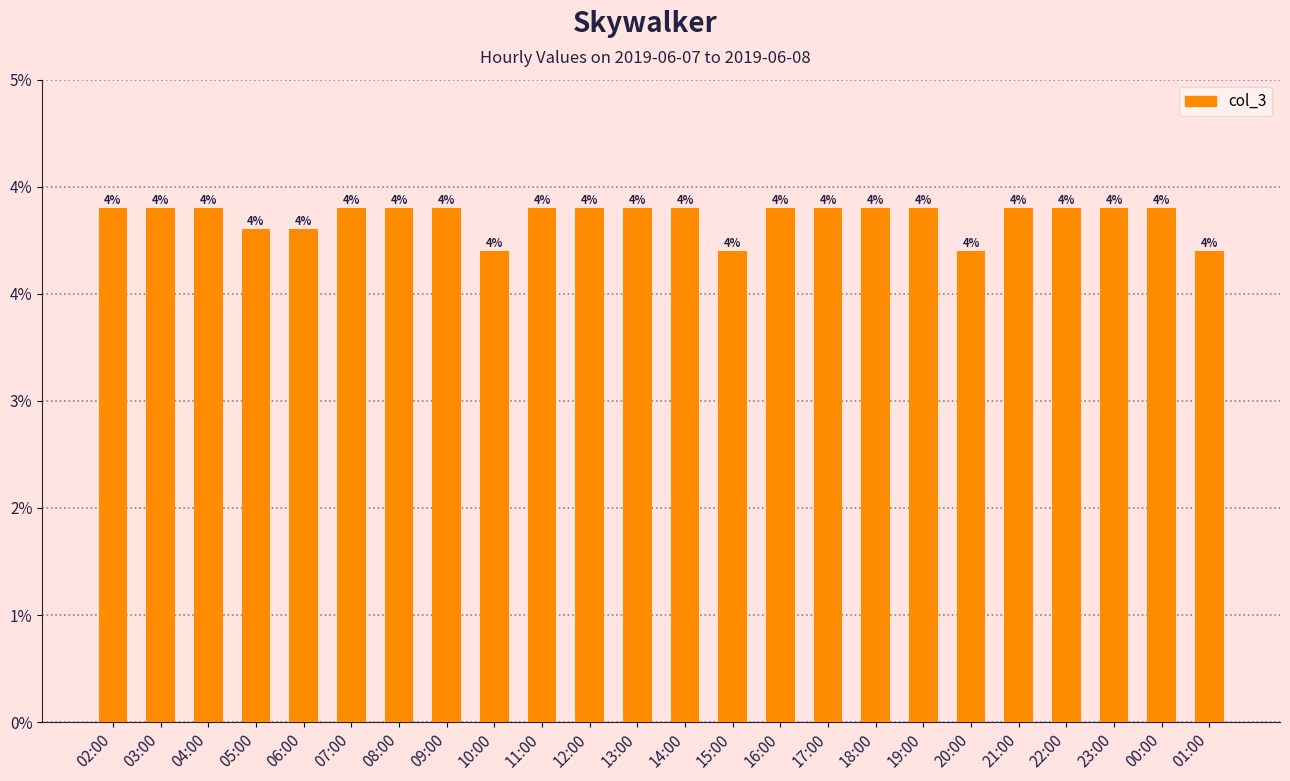

Between 15:00 and 05:00, which is larger?

05:00